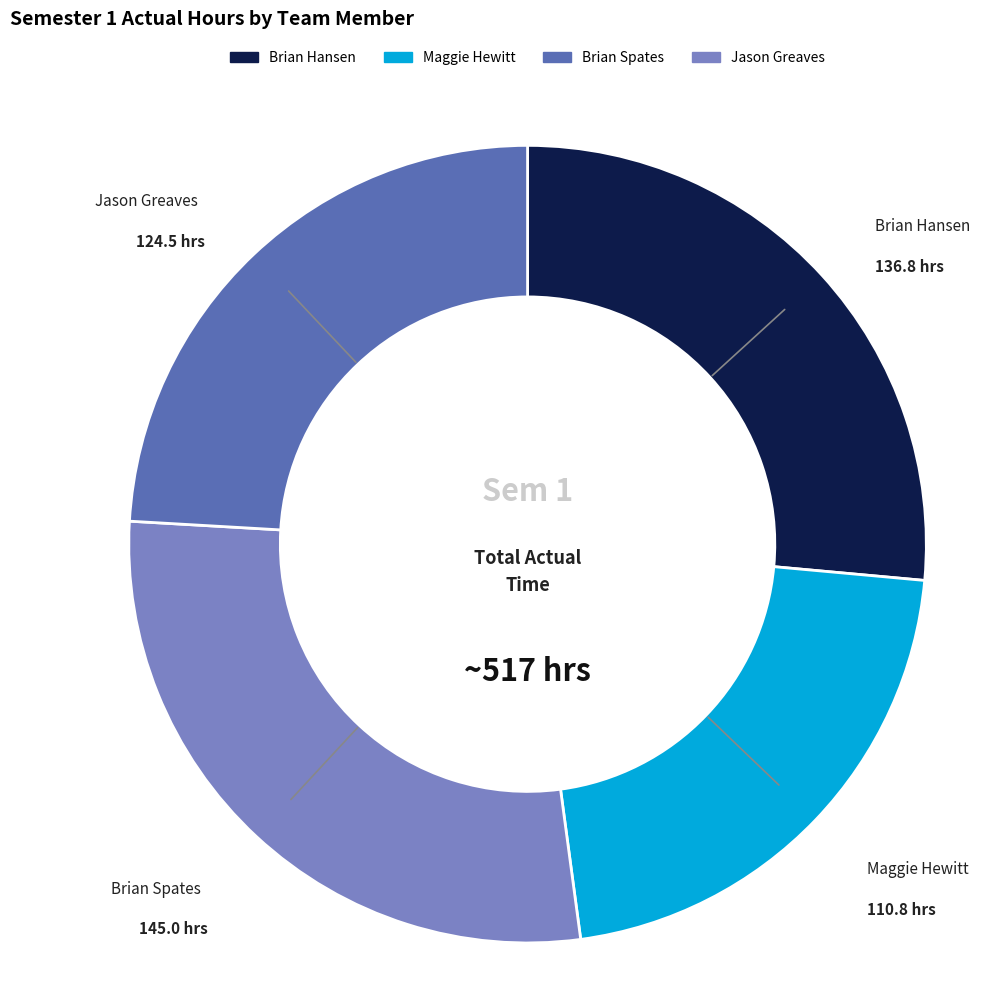

Is it true that Maggie Hewitt is 21% of the pie?

True